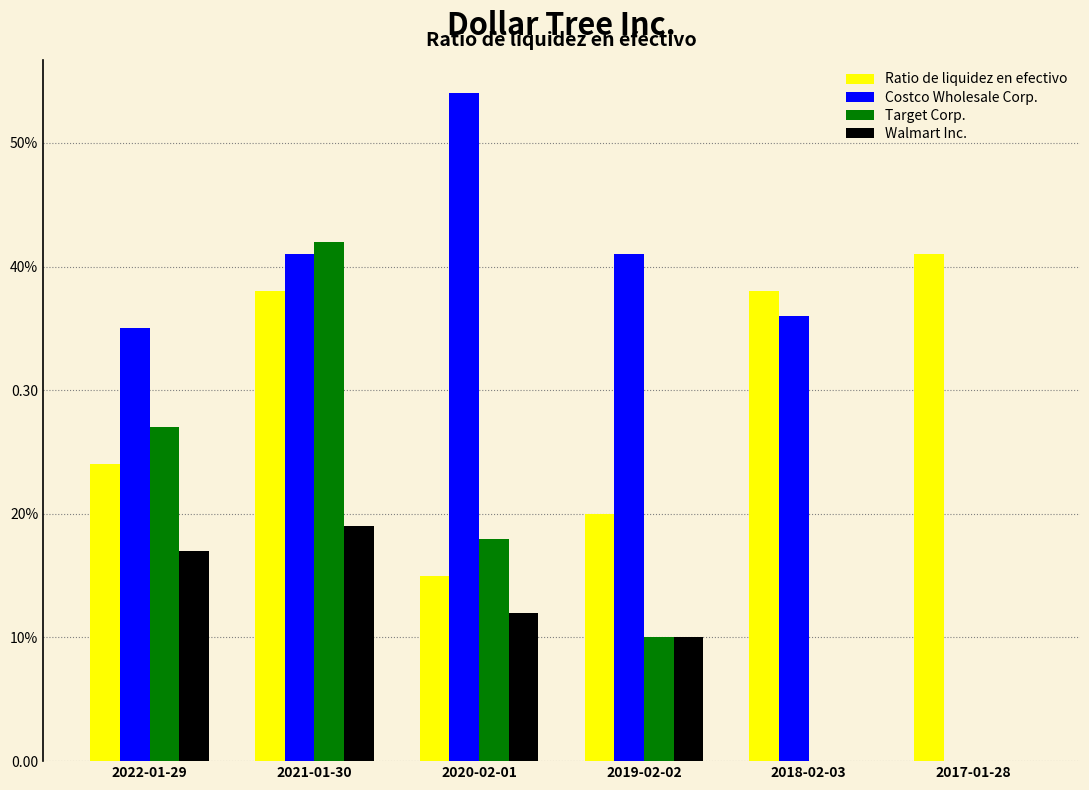

Are the bars grouped side by side (vs. stacked)?

Yes